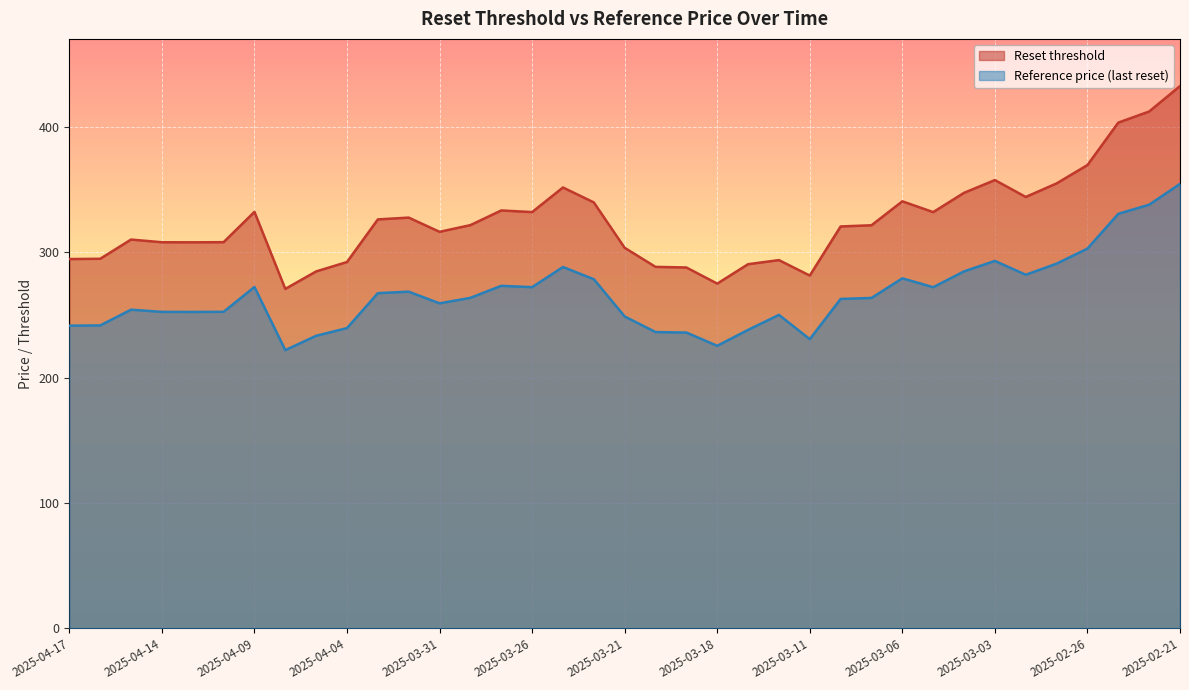

Which series has the largest range (max minus min)?

Reset threshold